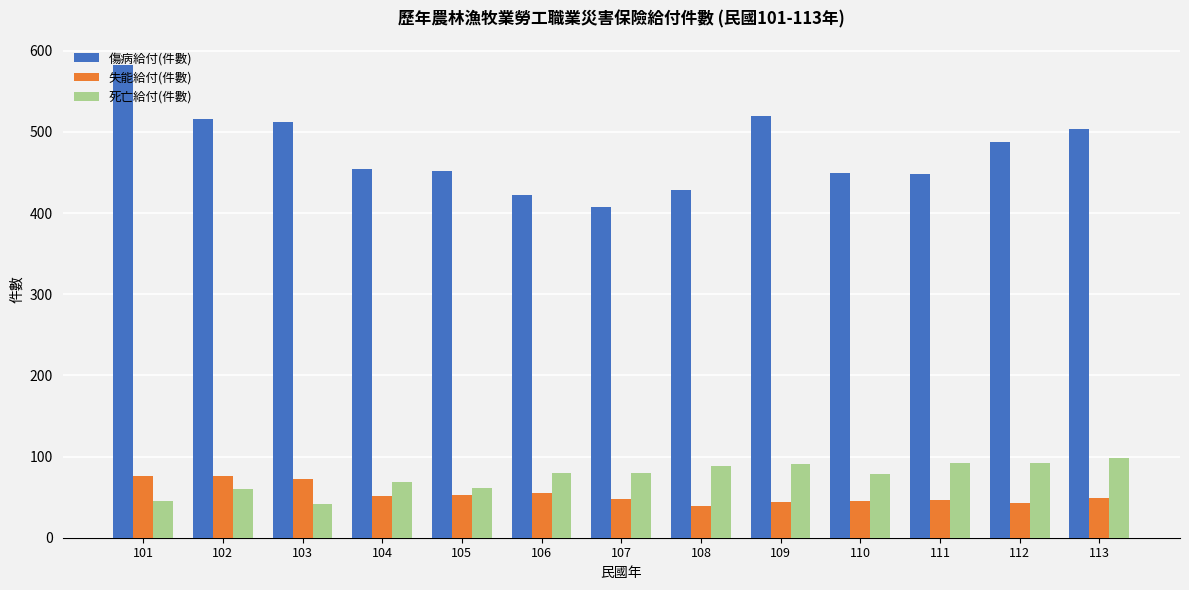

What is the total value across all series at 110?

573